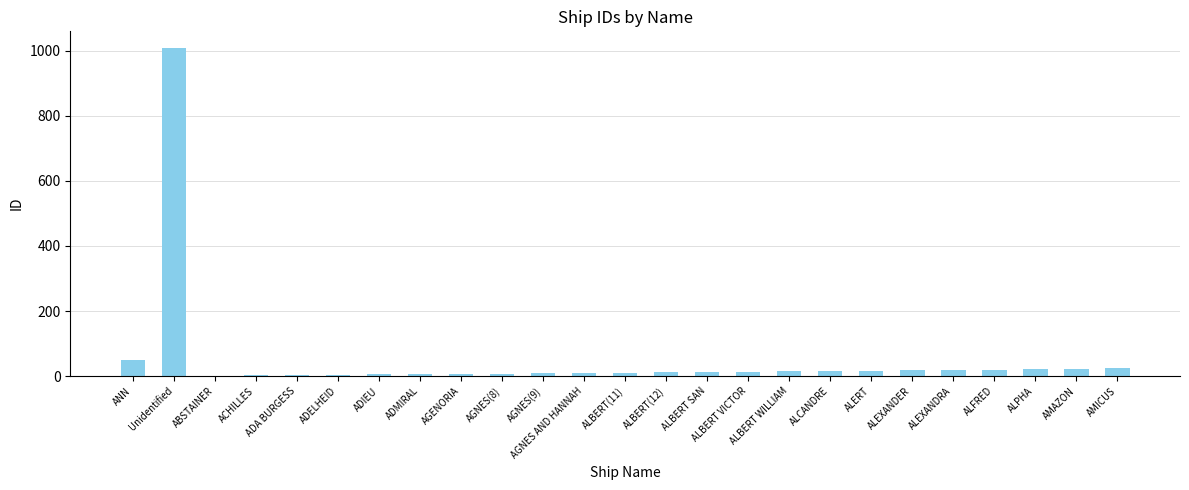

What is the sum of all values?

1339